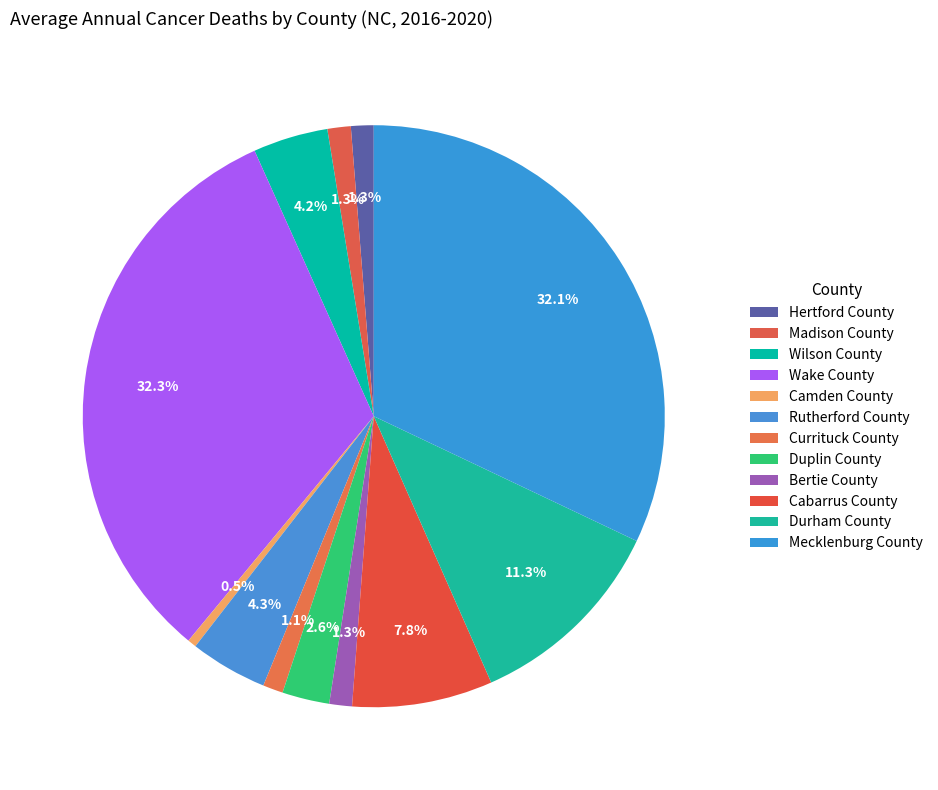

How many slices are in this pie chart?

12